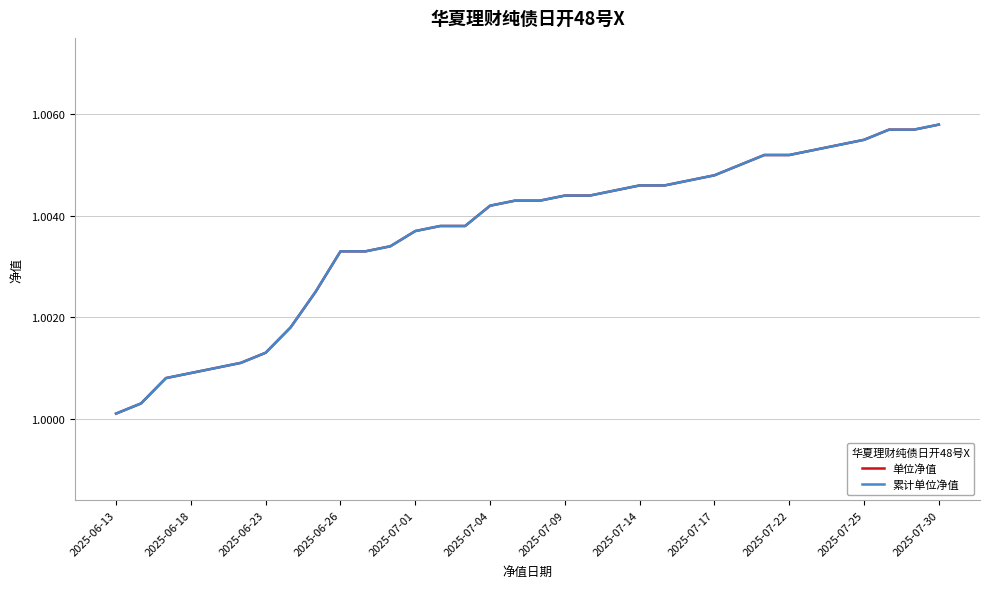

Is this an area chart (filled region under the line)?

No